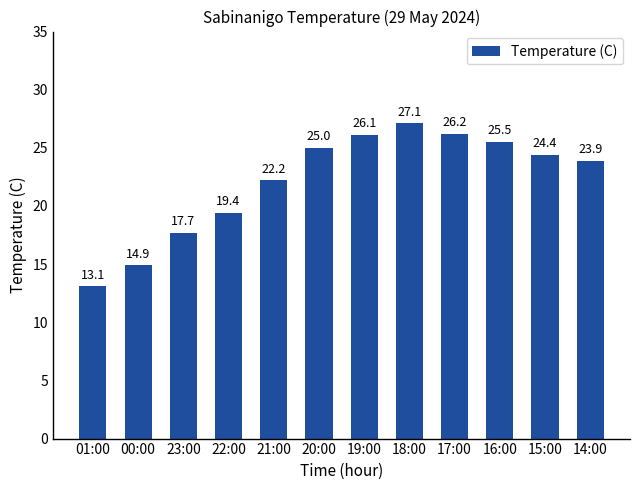

List the labels in order of value, largest first.

18:00, 17:00, 19:00, 16:00, 20:00, 15:00, 14:00, 21:00, 22:00, 23:00, 00:00, 01:00